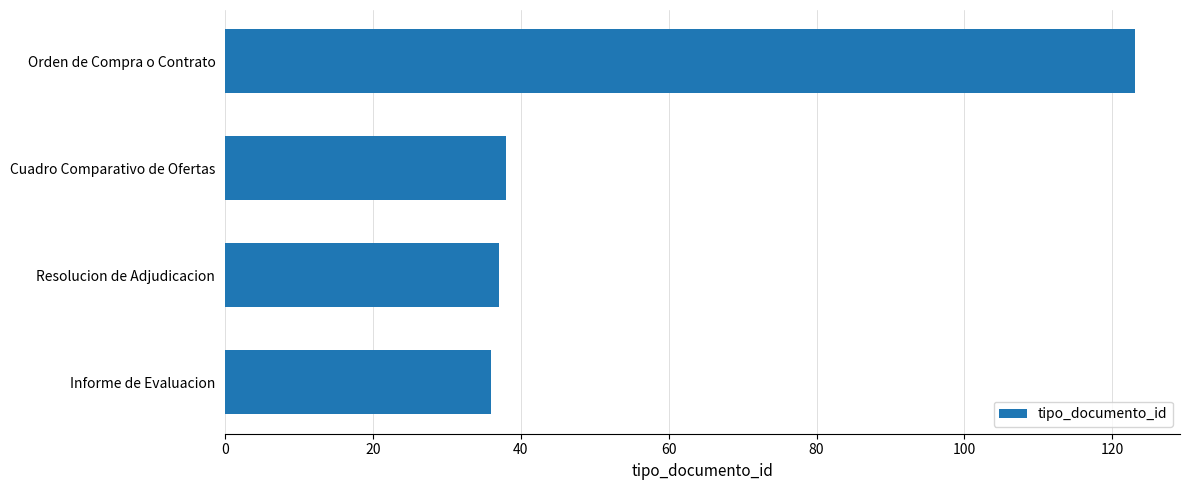

Reading bottom to top, list all the values displayed in this chart.

36	37	38	123